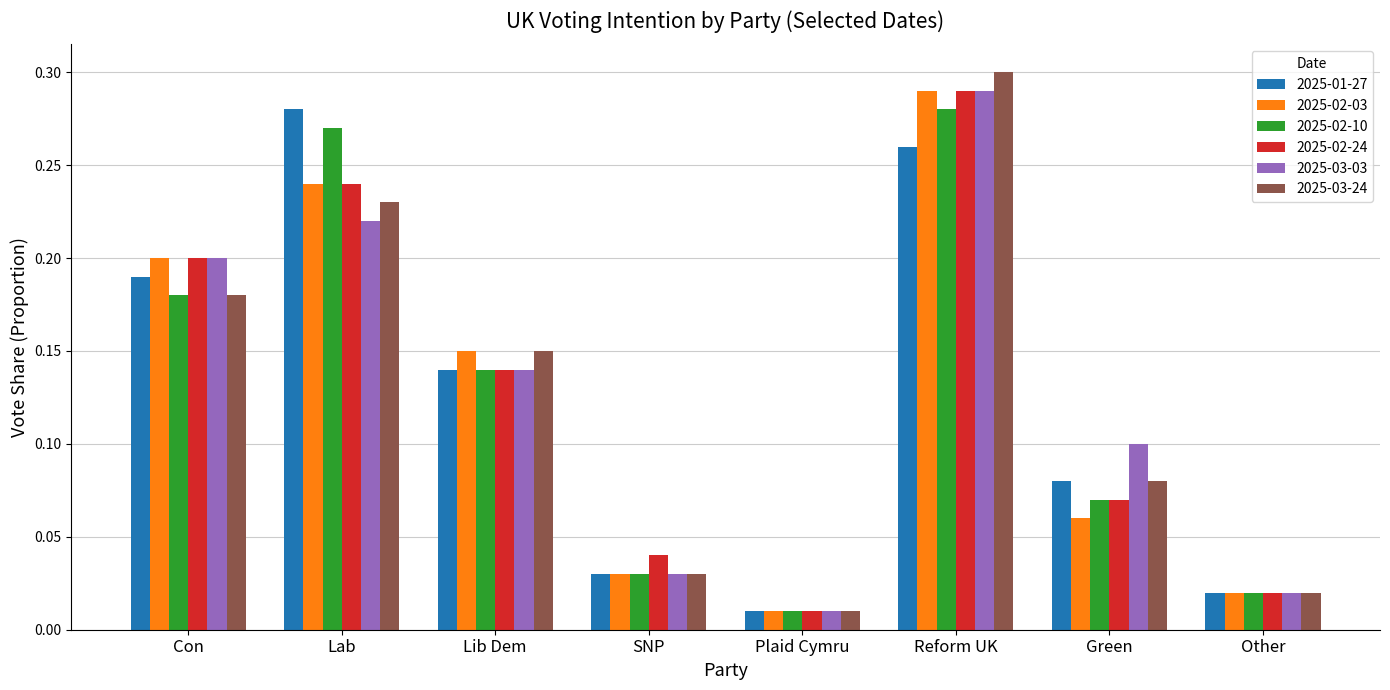

How many categories are shown in the chart?

8